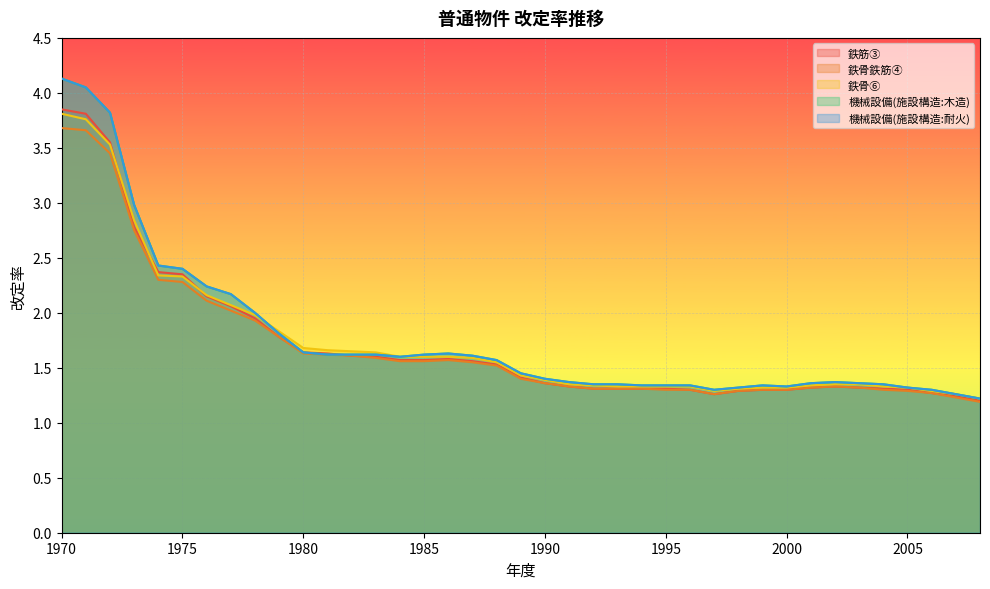

The value of 鉄筋③ at 1984 is 1.6. True or false?

True